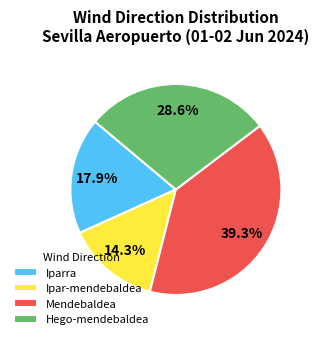

Is the sum of Mendebaldea and Ipar-mendebaldea greater than half?

Yes